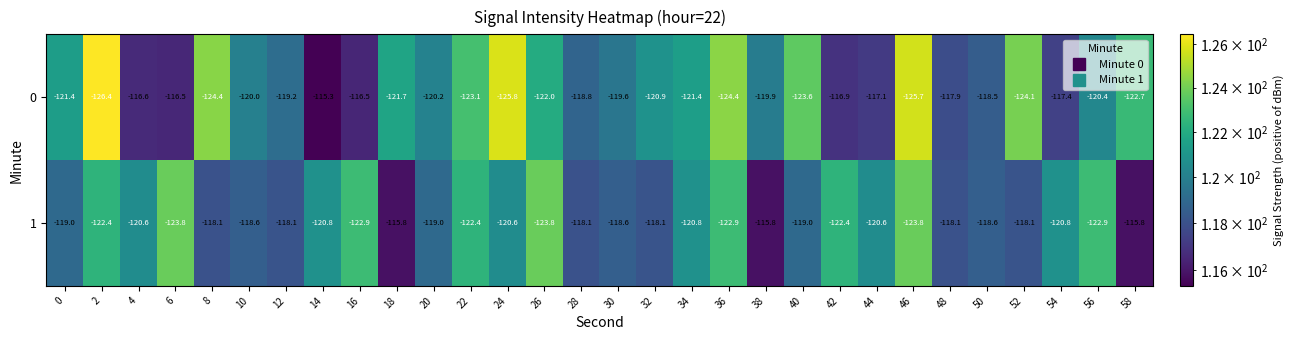

The 0 series shows -214.0 at 36. True or false?

False